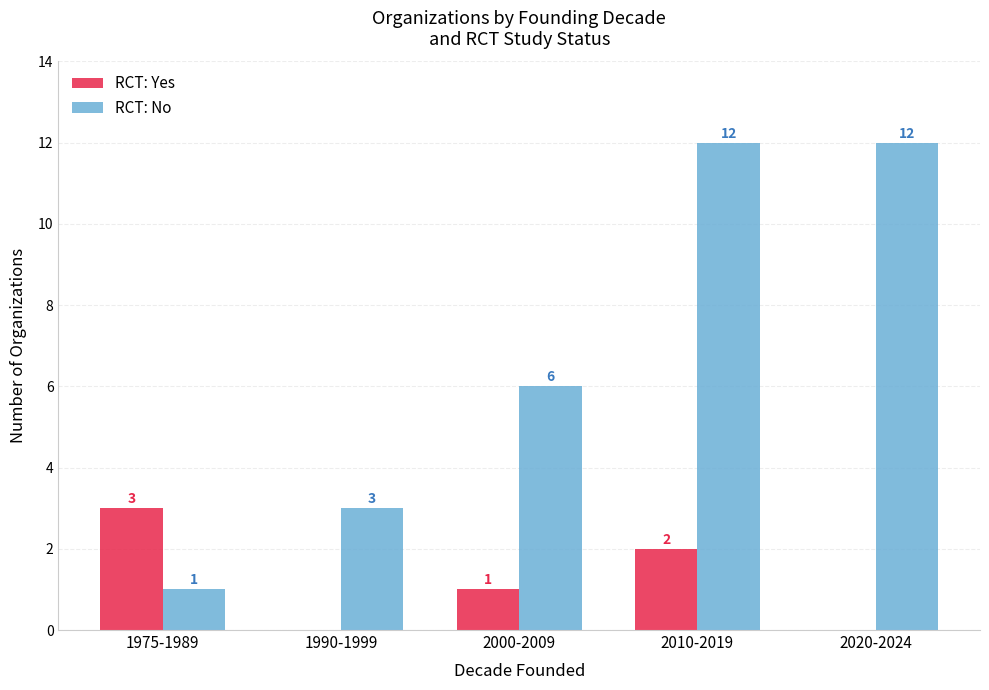

What is the average value of the RCT: Yes series?

1